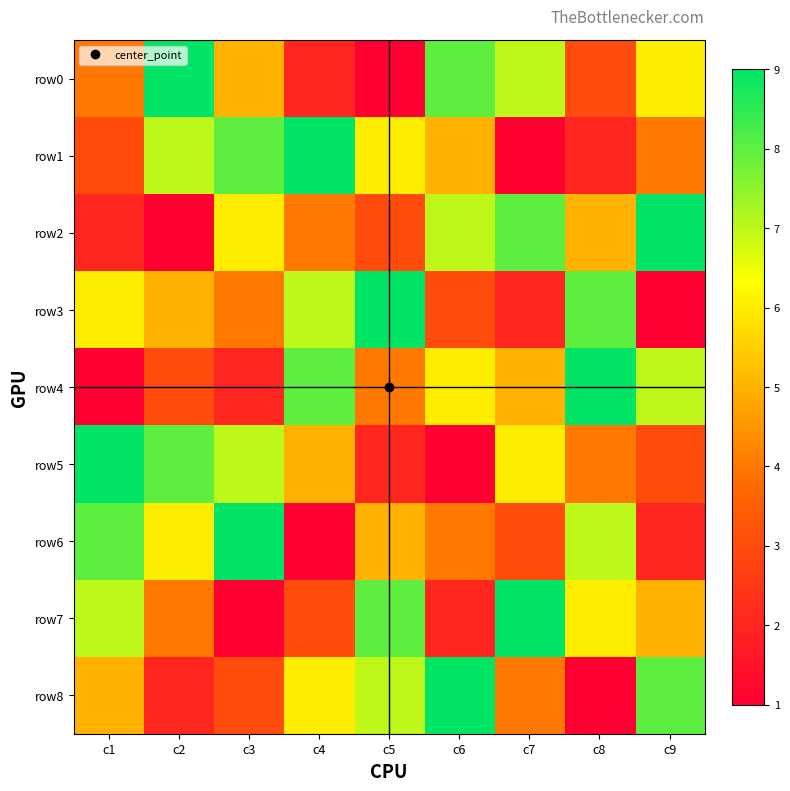

What is the spread (max minus min) of values at c2?

8